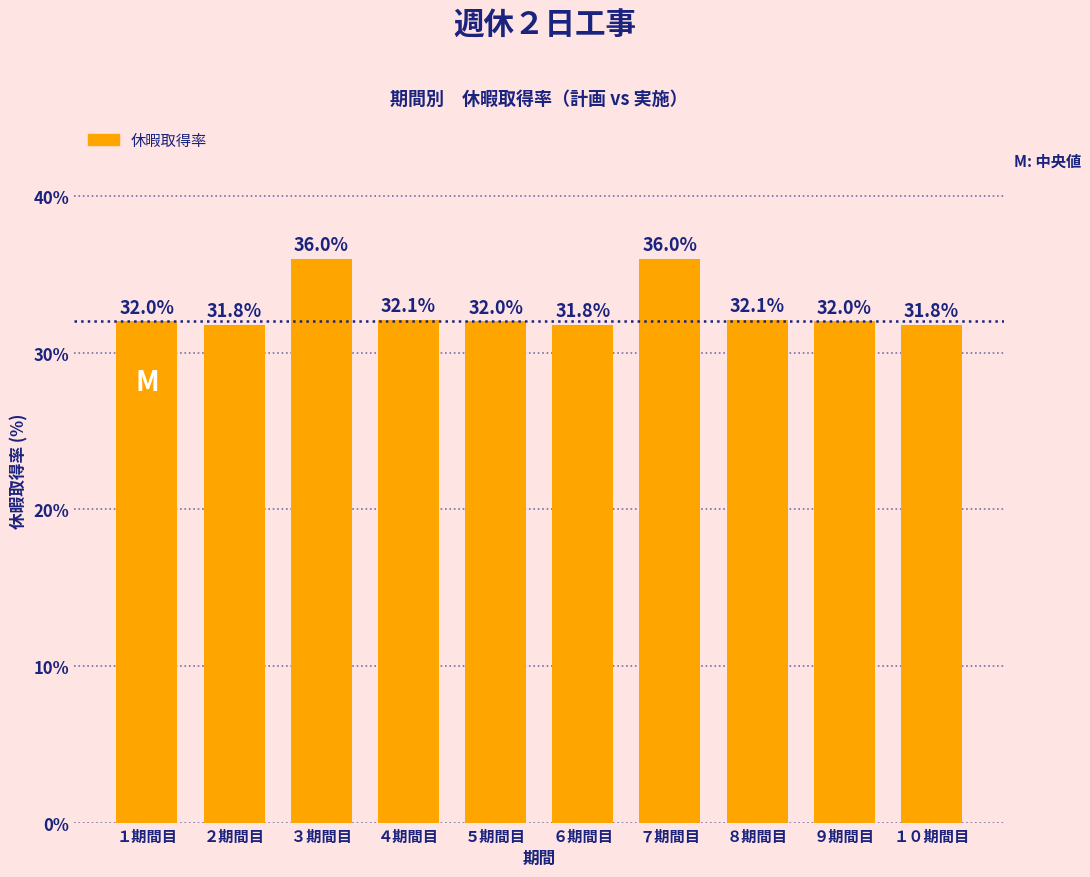

Reading right to left, extract all data points from this chart.

１０期間目=31.8	９期間目=32.0	８期間目=32.1	７期間目=36.0	６期間目=31.8	５期間目=32.0	４期間目=32.1	３期間目=36.0	２期間目=31.8	１期間目=32.0